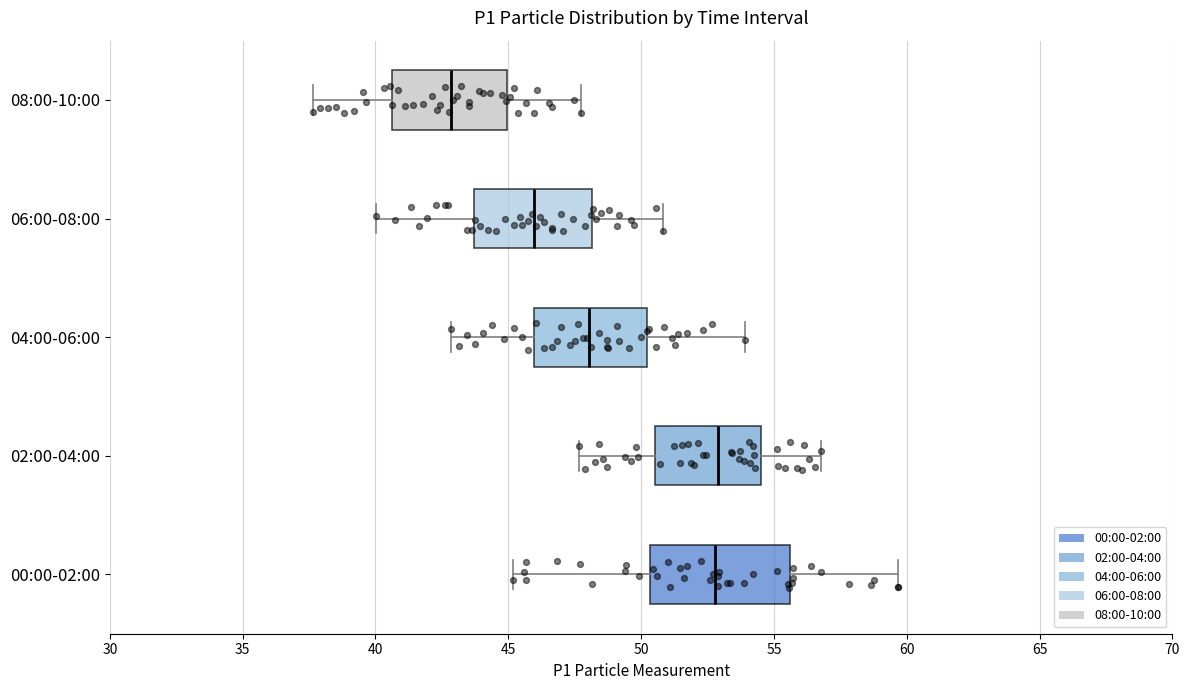

Reading bottom to top, transcribe this box plot: for each box, give where its median line is, the range the box spans, and where its two whiskers end, as read against the x-axis. The values are not printed on the chart, so give them approximately, as read against the axis.

00:00-02:00: median 53.0, box 50.5 to 55.5, whiskers 45.0 to 59.5
02:00-04:00: median 53.0, box 50.5 to 54.5, whiskers 47.5 to 57.0
04:00-06:00: median 48.0, box 46.0 to 50.0, whiskers 43.0 to 54.0
06:00-08:00: median 46.0, box 43.5 to 48.0, whiskers 40.0 to 51.0
08:00-10:00: median 43.0, box 40.5 to 45.0, whiskers 37.5 to 47.5